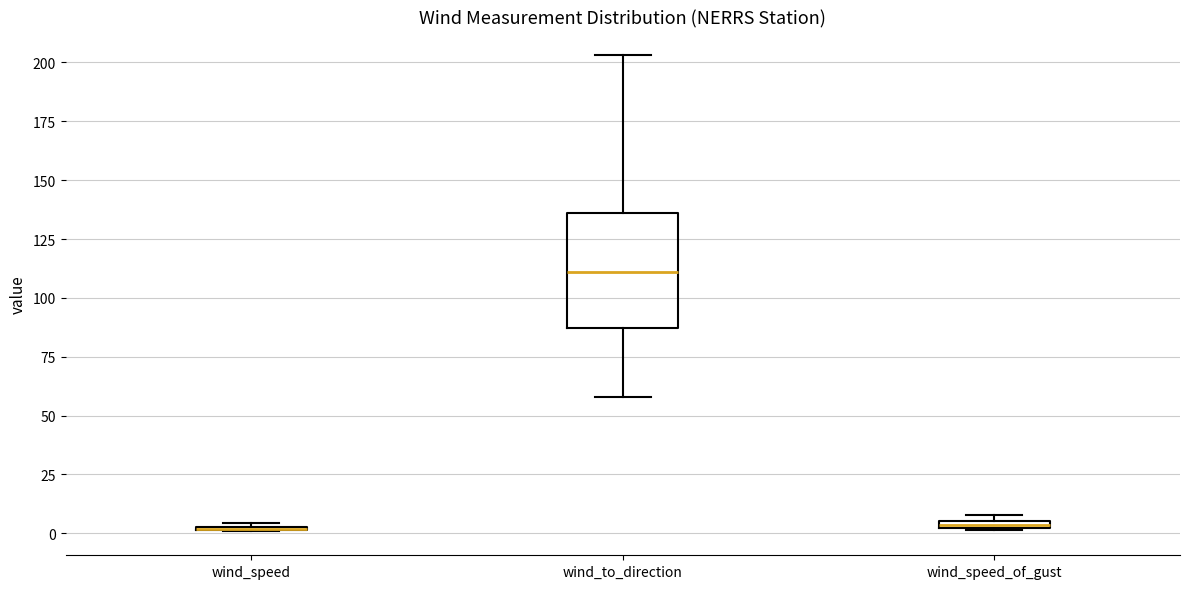

Comparing the boxes themselves (not the whiskers), which one is the tallest?

wind_to_direction